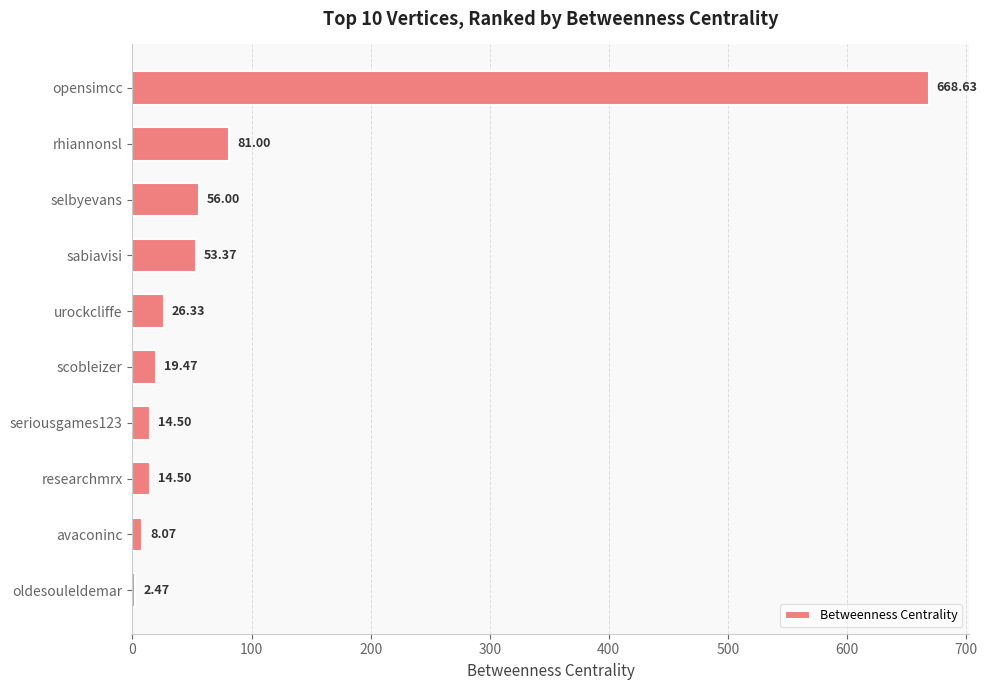

What is the ratio of the value at sabiavisi to the value at selbyevans?

1.0